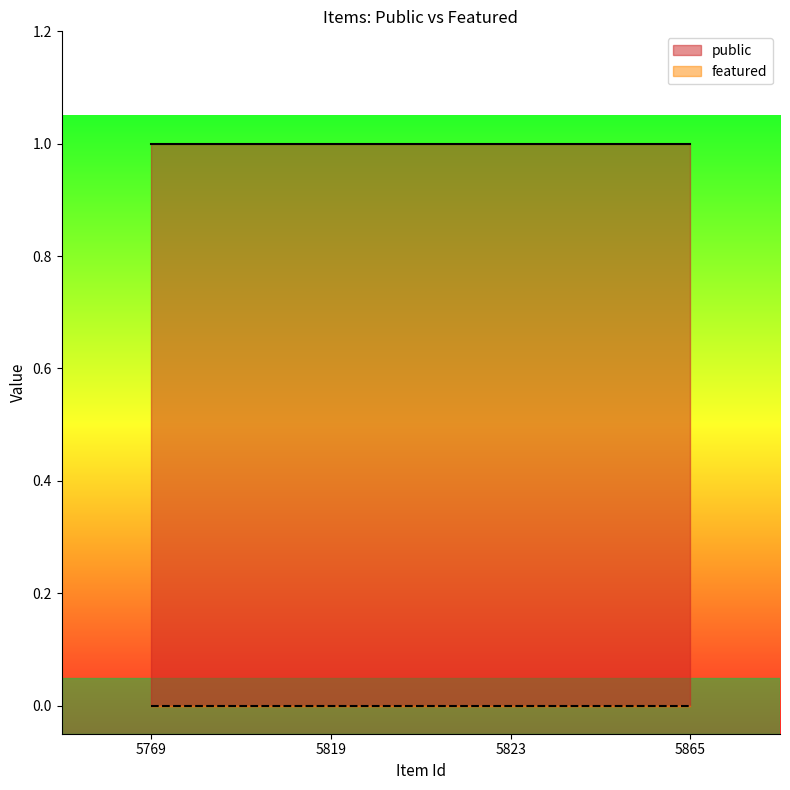

What is the difference between the highest and lowest values at 5865?

1